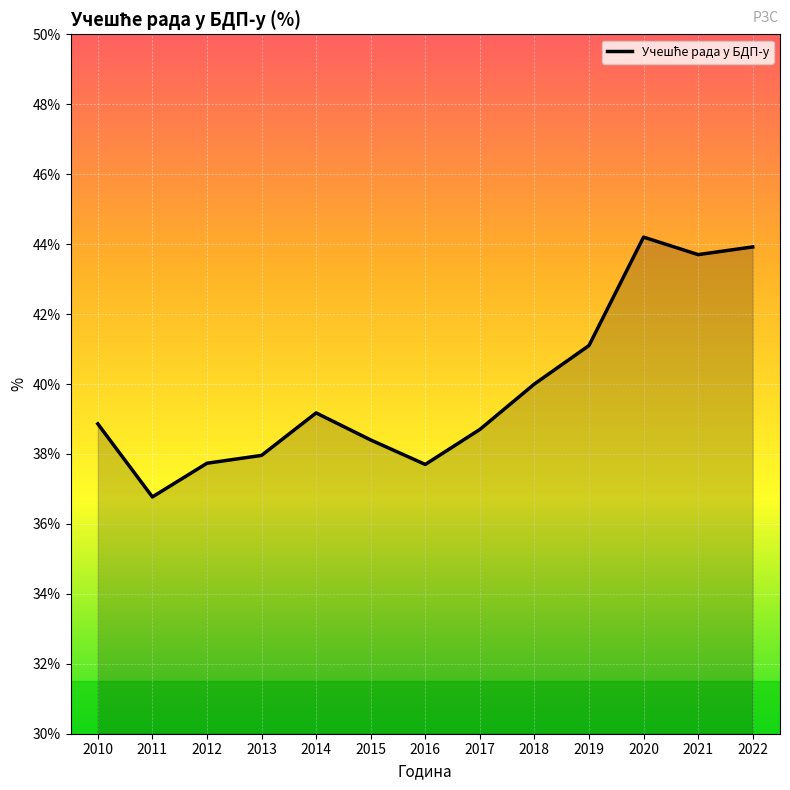

What is the difference between the values at 2018 and 2013?

2.0